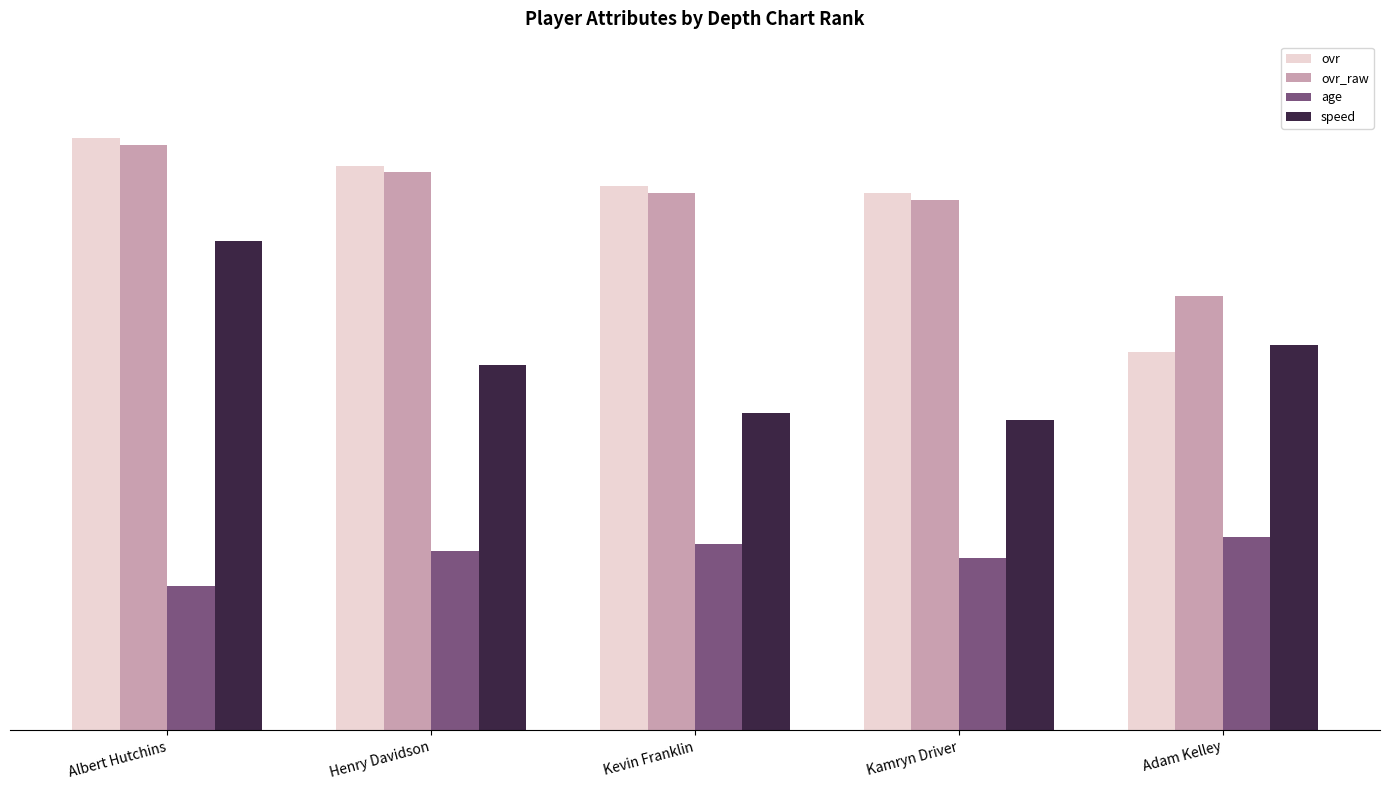

What is the sum of the ovr_raw values at Adam Kelley and Kamryn Driver?

140